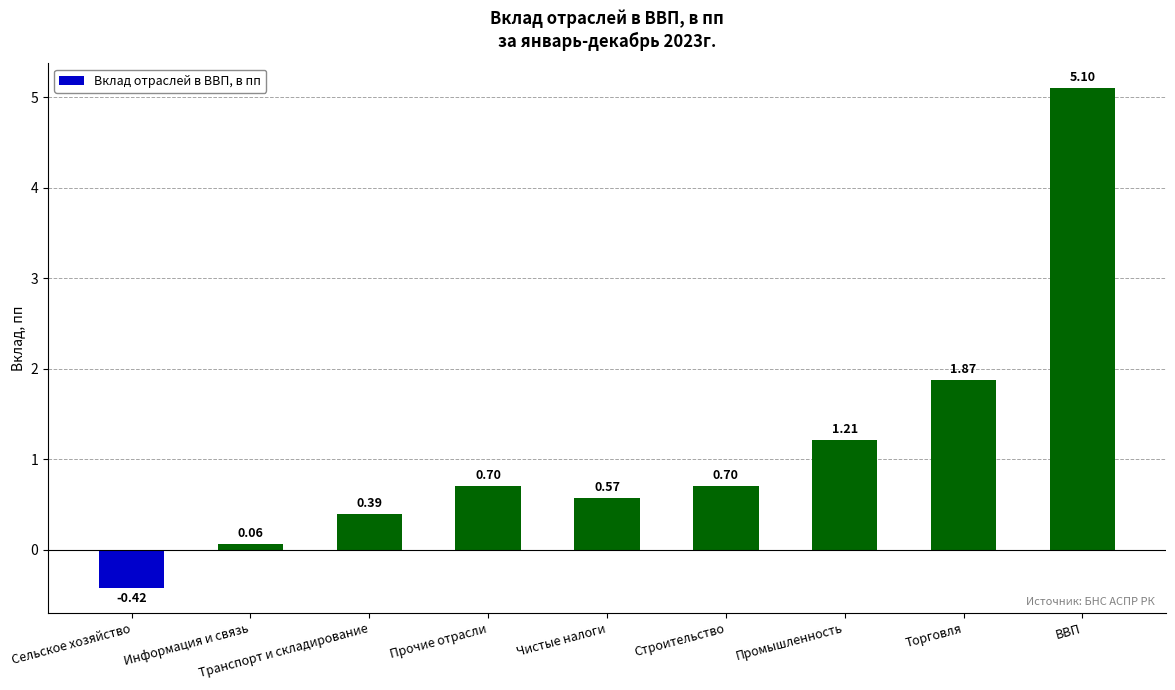

The value at Торговля is 2.6. True or false?

False